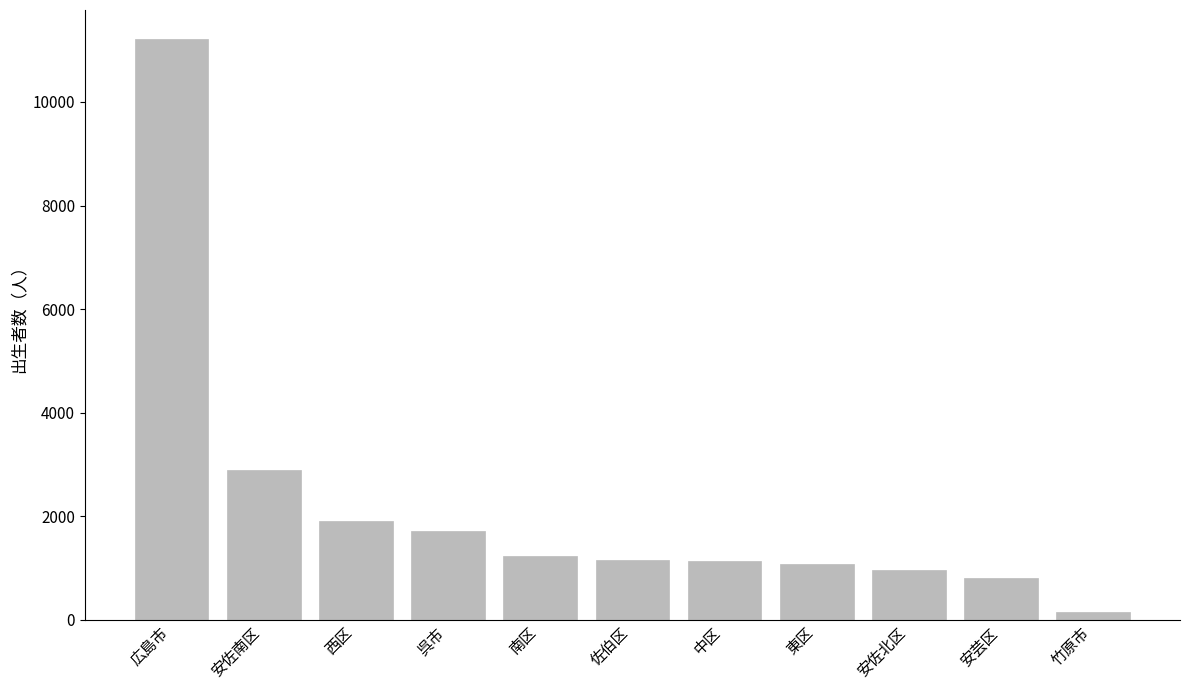

What is the maximum value shown in the chart?

11213